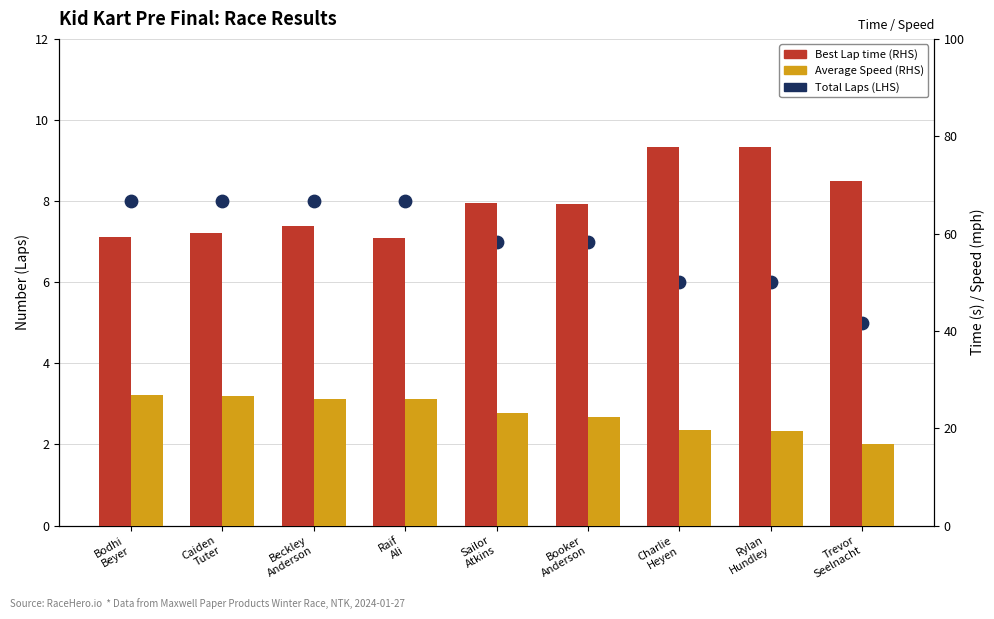

What is the total value across all series at Sailor
Atkins?

96.4